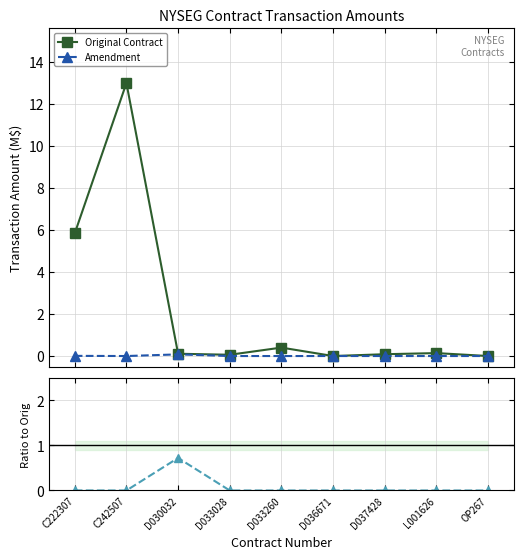

What position from the right is C242507?

8